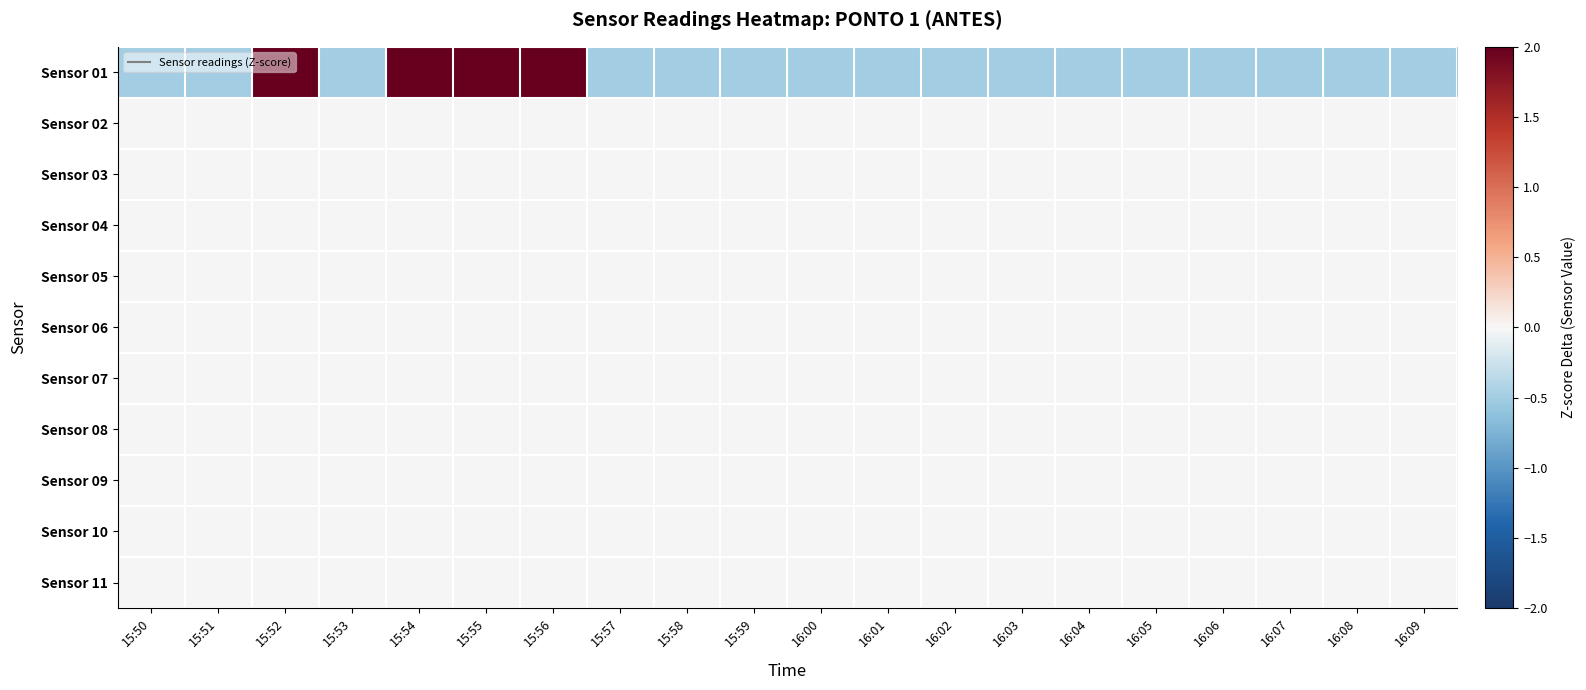

Reading left to right, what are all the values shown in this chart?

Sensor 01: 15:50=-0.5	15:51=-0.5	15:52=2.0	15:53=-0.5	15:54=2.0	15:55=2.0	15:56=2.0	15:57=-0.5	15:58=-0.5	15:59=-0.5	16:00=-0.5	16:01=-0.5	16:02=-0.5	16:03=-0.5	16:04=-0.5	16:05=-0.5	16:06=-0.5	16:07=-0.5	16:08=-0.5	16:09=-0.5
Sensor 02: 15:50=0.0	15:51=0.0	15:52=0.0	15:53=0.0	15:54=0.0	15:55=0.0	15:56=0.0	15:57=0.0	15:58=0.0	15:59=0.0	16:00=0.0	16:01=0.0	16:02=0.0	16:03=0.0	16:04=0.0	16:05=0.0	16:06=0.0	16:07=0.0	16:08=0.0	16:09=0.0
Sensor 03: 15:50=0.0	15:51=0.0	15:52=0.0	15:53=0.0	15:54=0.0	15:55=0.0	15:56=0.0	15:57=0.0	15:58=0.0	15:59=0.0	16:00=0.0	16:01=0.0	16:02=0.0	16:03=0.0	16:04=0.0	16:05=0.0	16:06=0.0	16:07=0.0	16:08=0.0	16:09=0.0
Sensor 04: 15:50=0.0	15:51=0.0	15:52=0.0	15:53=0.0	15:54=0.0	15:55=0.0	15:56=0.0	15:57=0.0	15:58=0.0	15:59=0.0	16:00=0.0	16:01=0.0	16:02=0.0	16:03=0.0	16:04=0.0	16:05=0.0	16:06=0.0	16:07=0.0	16:08=0.0	16:09=0.0
Sensor 05: 15:50=0.0	15:51=0.0	15:52=0.0	15:53=0.0	15:54=0.0	15:55=0.0	15:56=0.0	15:57=0.0	15:58=0.0	15:59=0.0	16:00=0.0	16:01=0.0	16:02=0.0	16:03=0.0	16:04=0.0	16:05=0.0	16:06=0.0	16:07=0.0	16:08=0.0	16:09=0.0
Sensor 06: 15:50=0.0	15:51=0.0	15:52=0.0	15:53=0.0	15:54=0.0	15:55=0.0	15:56=0.0	15:57=0.0	15:58=0.0	15:59=0.0	16:00=0.0	16:01=0.0	16:02=0.0	16:03=0.0	16:04=0.0	16:05=0.0	16:06=0.0	16:07=0.0	16:08=0.0	16:09=0.0
Sensor 07: 15:50=0.0	15:51=0.0	15:52=0.0	15:53=0.0	15:54=0.0	15:55=0.0	15:56=0.0	15:57=0.0	15:58=0.0	15:59=0.0	16:00=0.0	16:01=0.0	16:02=0.0	16:03=0.0	16:04=0.0	16:05=0.0	16:06=0.0	16:07=0.0	16:08=0.0	16:09=0.0
Sensor 08: 15:50=0.0	15:51=0.0	15:52=0.0	15:53=0.0	15:54=0.0	15:55=0.0	15:56=0.0	15:57=0.0	15:58=0.0	15:59=0.0	16:00=0.0	16:01=0.0	16:02=0.0	16:03=0.0	16:04=0.0	16:05=0.0	16:06=0.0	16:07=0.0	16:08=0.0	16:09=0.0
Sensor 09: 15:50=0.0	15:51=0.0	15:52=0.0	15:53=0.0	15:54=0.0	15:55=0.0	15:56=0.0	15:57=0.0	15:58=0.0	15:59=0.0	16:00=0.0	16:01=0.0	16:02=0.0	16:03=0.0	16:04=0.0	16:05=0.0	16:06=0.0	16:07=0.0	16:08=0.0	16:09=0.0
Sensor 10: 15:50=0.0	15:51=0.0	15:52=0.0	15:53=0.0	15:54=0.0	15:55=0.0	15:56=0.0	15:57=0.0	15:58=0.0	15:59=0.0	16:00=0.0	16:01=0.0	16:02=0.0	16:03=0.0	16:04=0.0	16:05=0.0	16:06=0.0	16:07=0.0	16:08=0.0	16:09=0.0
Sensor 11: 15:50=0.0	15:51=0.0	15:52=0.0	15:53=0.0	15:54=0.0	15:55=0.0	15:56=0.0	15:57=0.0	15:58=0.0	15:59=0.0	16:00=0.0	16:01=0.0	16:02=0.0	16:03=0.0	16:04=0.0	16:05=0.0	16:06=0.0	16:07=0.0	16:08=0.0	16:09=0.0